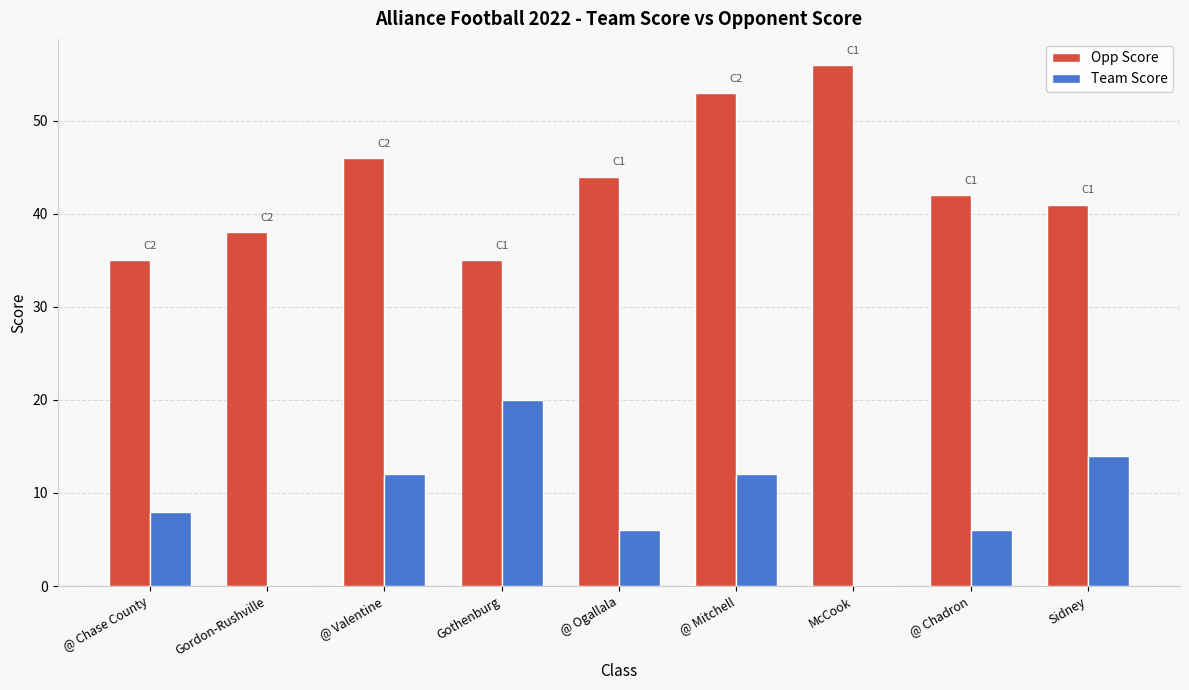

What is the sum of all Opp Score values?

390